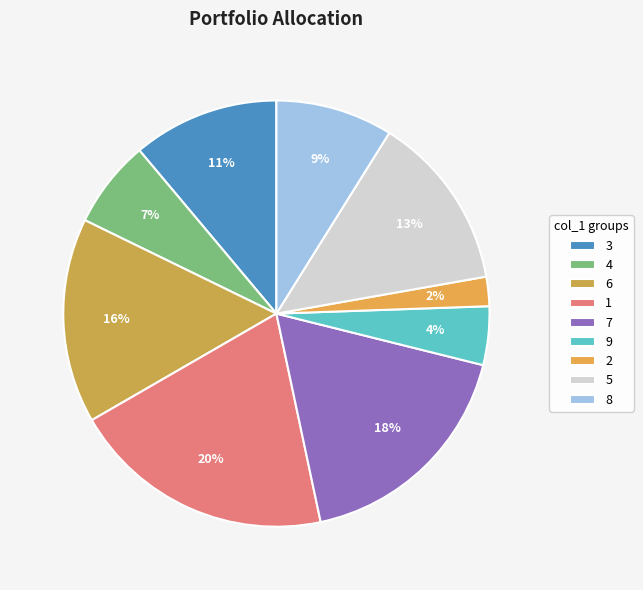

To the nearest percent, what is the average slice percentage?

11%